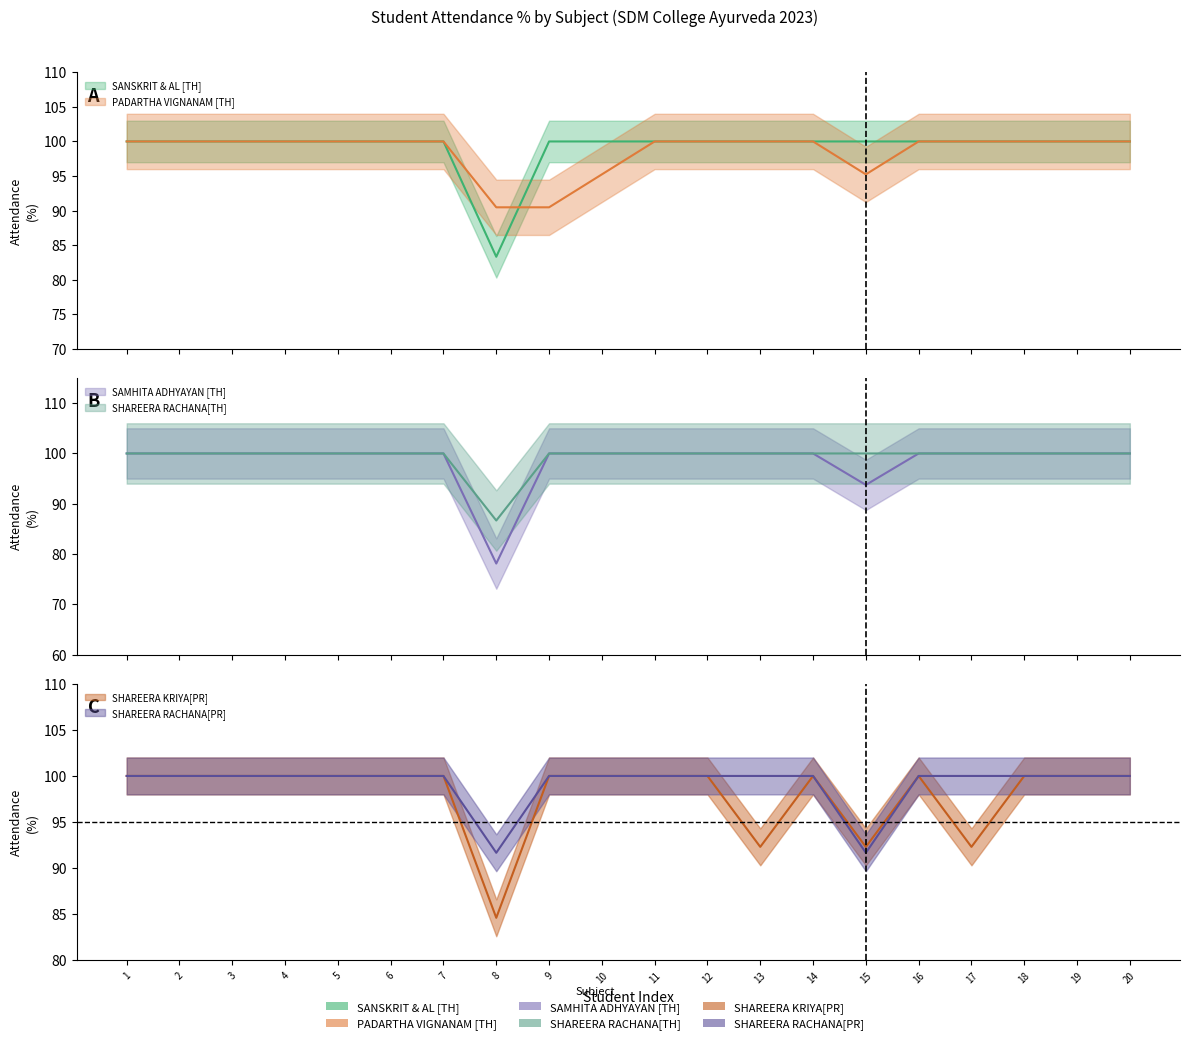

What is the value of the SHAREERA KRIYA[PR] point at the 10th from the left?

100.0